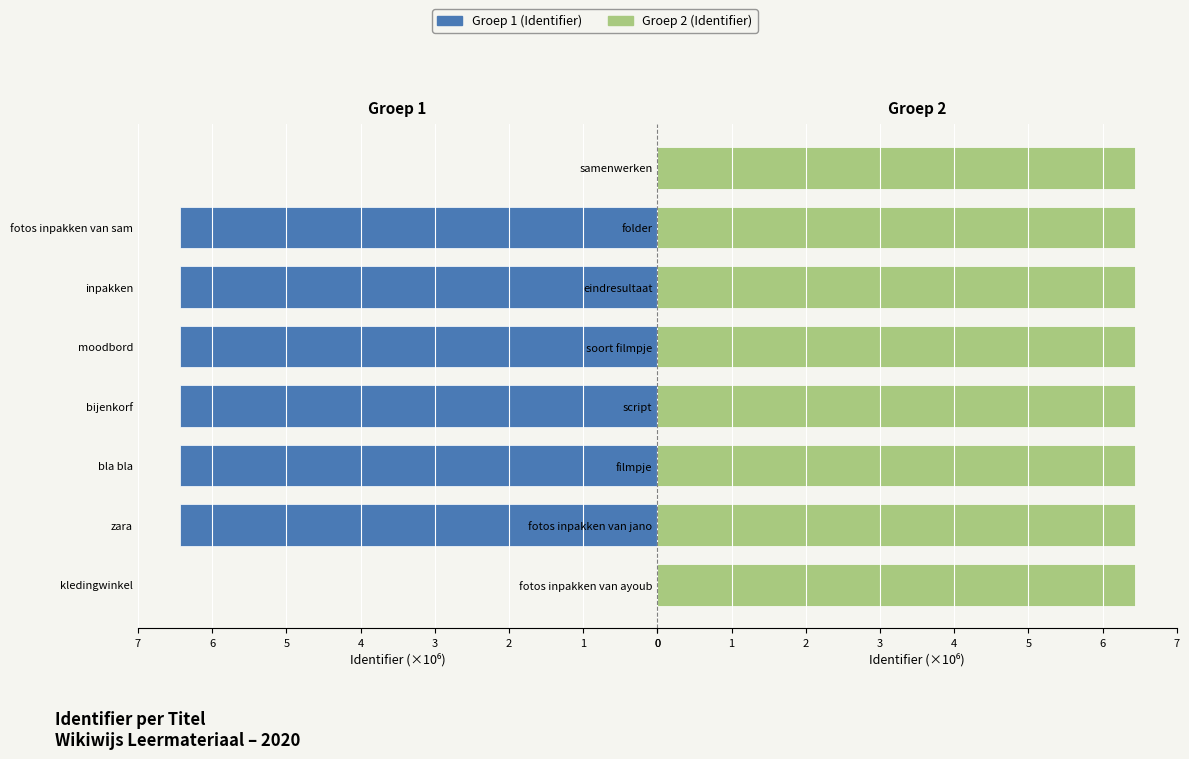

Which series has the largest range (max minus min)?

Groep 1 (Identifier)